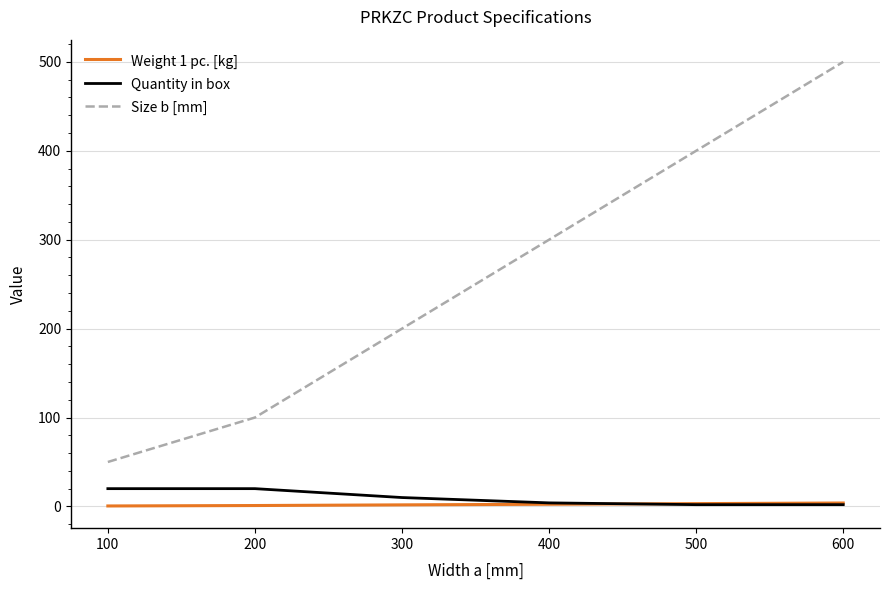

Is it true that Weight 1 pc. [kg] equals 2.5 at 400?

True